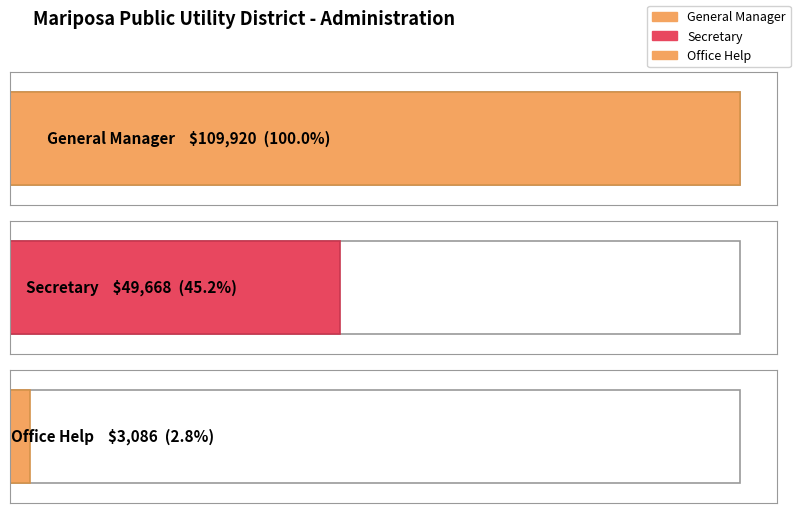

What is the difference between the maximum and second lowest values?

60252